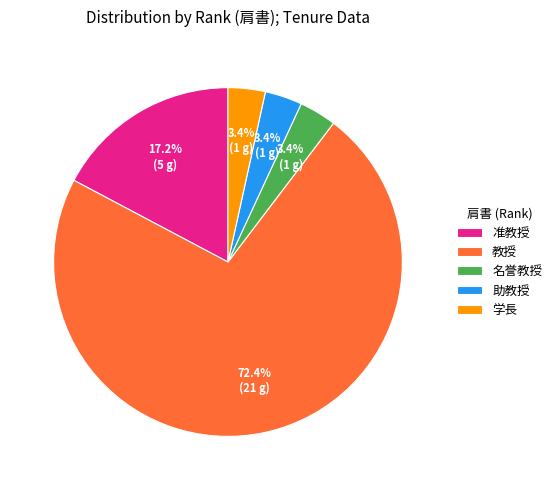

Does any single category account for the majority?

Yes